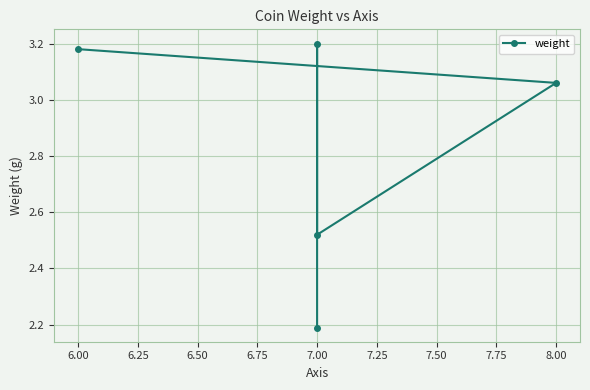

Which has a higher value, 7.00 or 8.00?

7.00